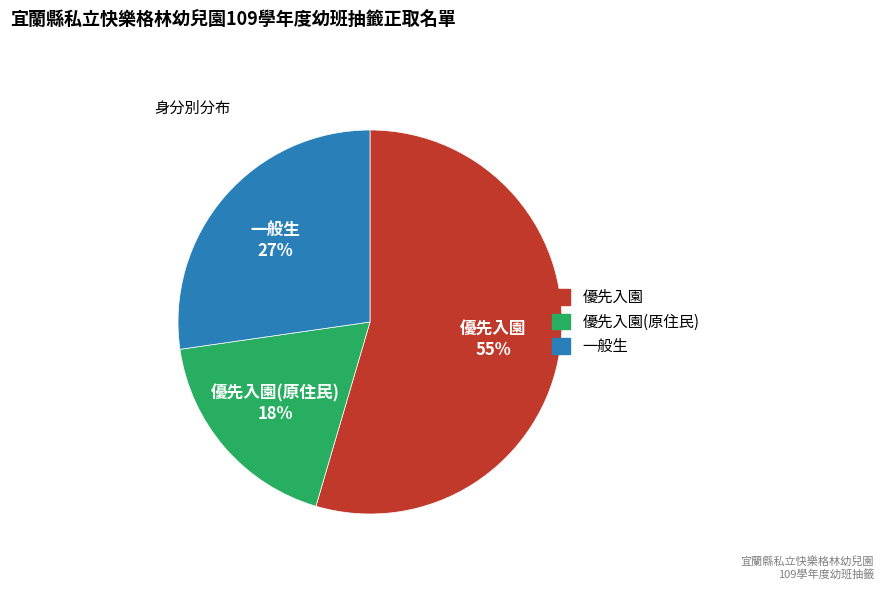

Does any single category account for the majority?

Yes